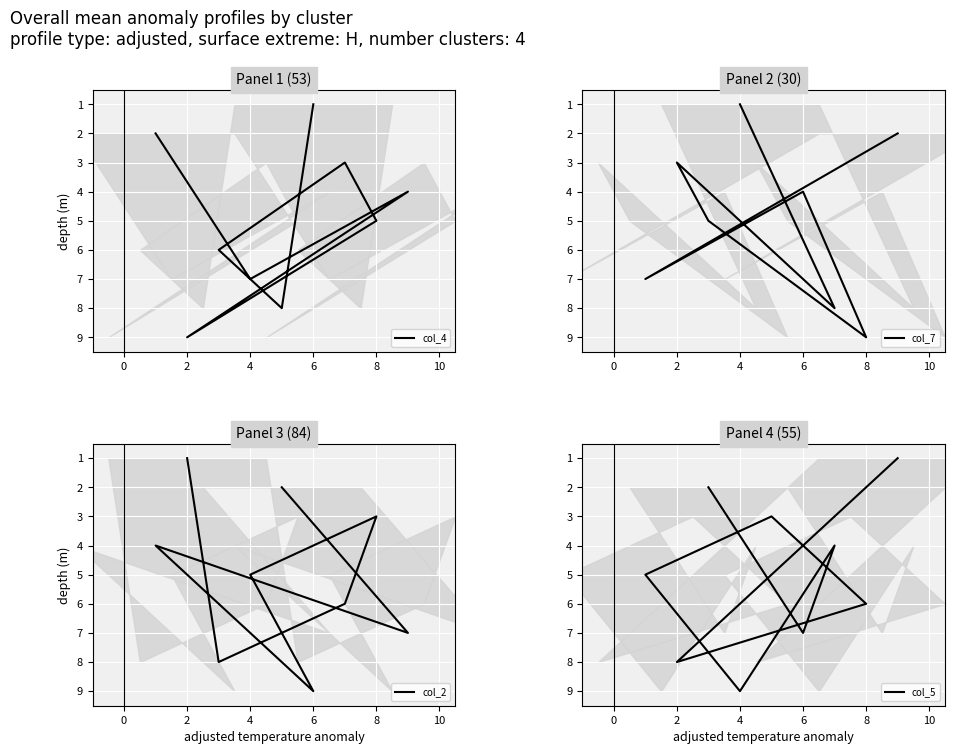

How many series are shown in this chart?

4